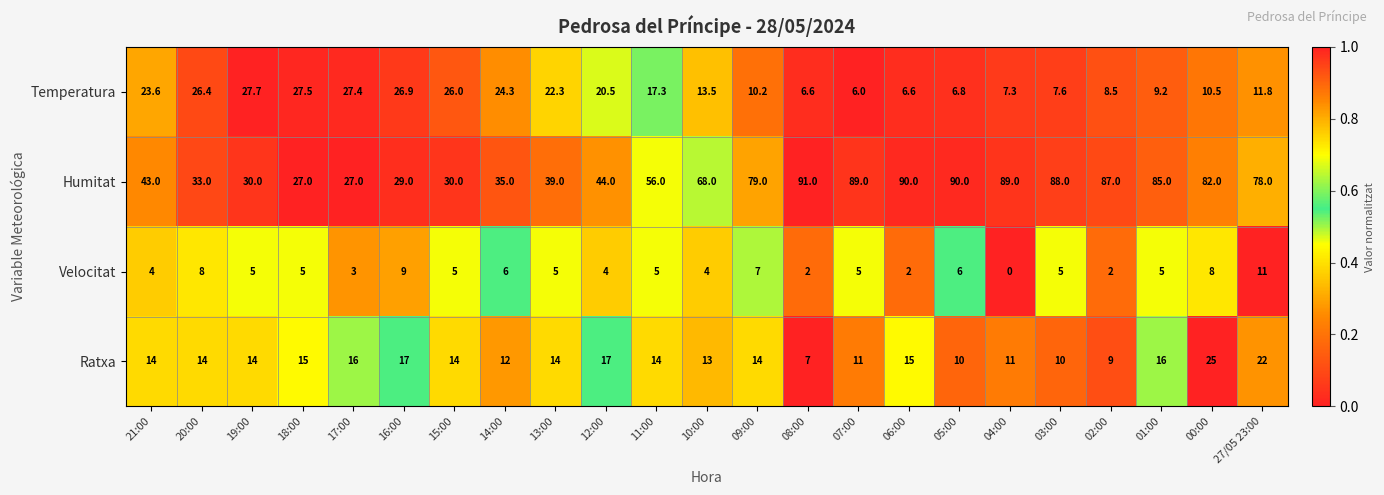

The Ratxa series shows 10.9 at 12:00. True or false?

False